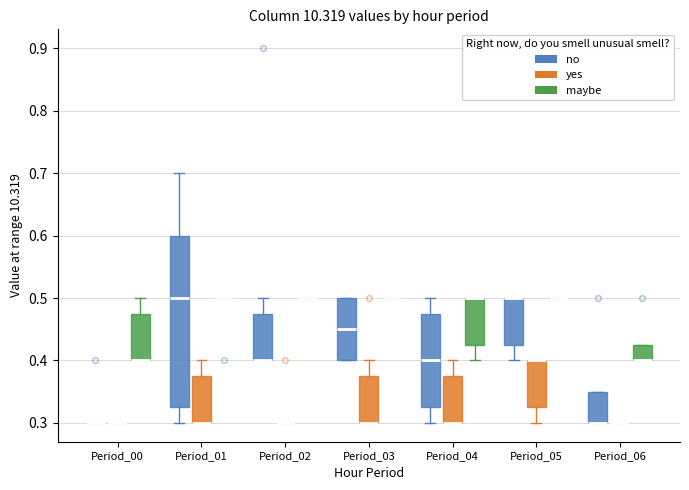

Reading left to right, transcribe this box plot: for each box, give where its median line is, the range the box spans, and where its two whiskers end, as read against the y-axis. The values are not printed on the chart, so give them approximately, as read against the axis.

Period_00 (no): box collapsed to a line at 0.30, whiskers 0.30 to 0.30
Period_00 (yes): box collapsed to a line at 0.30, whiskers 0.30 to 0.30
Period_00 (maybe): median 0.40 (drawn on the box's lower edge), box 0.40 to 0.48, whiskers 0.40 to 0.50
Period_01 (no): median 0.50, box 0.33 to 0.60, whiskers 0.30 to 0.70
Period_01 (yes): median 0.30 (drawn on the box's lower edge), box 0.30 to 0.38, whiskers 0.30 to 0.40
Period_01 (maybe): box collapsed to a line at 0.50, whiskers 0.50 to 0.50
Period_02 (no): median 0.40 (drawn on the box's lower edge), box 0.40 to 0.48, whiskers 0.40 to 0.50
Period_02 (yes): box collapsed to a line at 0.30, whiskers 0.30 to 0.30
Period_02 (maybe): box collapsed to a line at 0.50, whiskers 0.50 to 0.50
Period_03 (no): median 0.45, box 0.40 to 0.50, whiskers 0.40 to 0.50
Period_03 (yes): median 0.30 (drawn on the box's lower edge), box 0.30 to 0.38, whiskers 0.30 to 0.40
Period_03 (maybe): box collapsed to a line at 0.50, whiskers 0.50 to 0.50
Period_04 (no): median 0.40, box 0.33 to 0.48, whiskers 0.30 to 0.50
Period_04 (yes): median 0.30 (drawn on the box's lower edge), box 0.30 to 0.38, whiskers 0.30 to 0.40
Period_04 (maybe): median 0.50 (drawn on the box's upper edge), box 0.43 to 0.50, whiskers 0.40 to 0.50
Period_05 (no): median 0.50 (drawn on the box's upper edge), box 0.43 to 0.50, whiskers 0.40 to 0.50
Period_05 (yes): median 0.40 (drawn on the box's upper edge), box 0.33 to 0.40, whiskers 0.30 to 0.40
Period_05 (maybe): box collapsed to a line at 0.50, whiskers 0.50 to 0.50
Period_06 (no): median 0.30 (drawn on the box's lower edge), box 0.30 to 0.35, whiskers 0.30 to 0.35
Period_06 (yes): box collapsed to a line at 0.30, whiskers 0.30 to 0.30
Period_06 (maybe): median 0.40 (drawn on the box's lower edge), box 0.40 to 0.43, whiskers 0.40 to 0.43